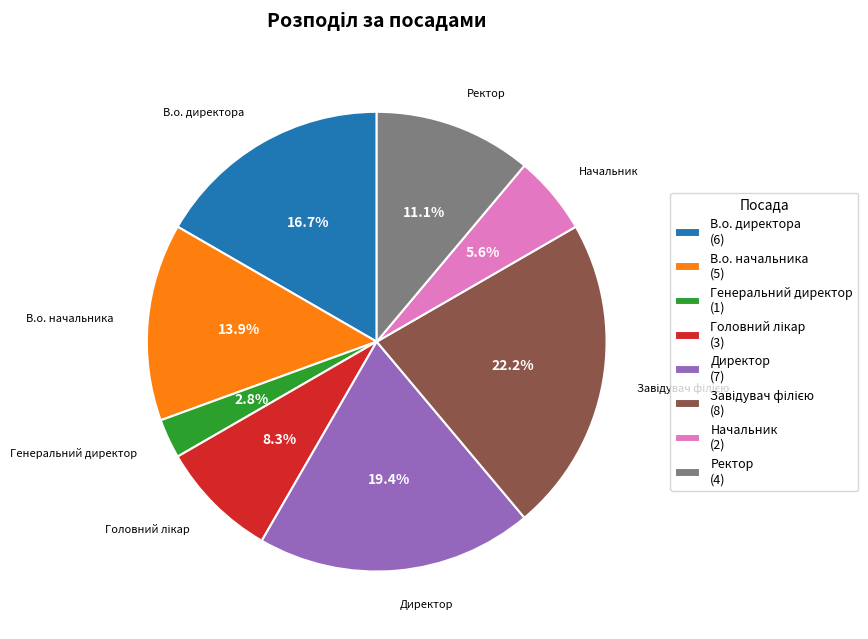

Is there any slice that represents more than half of the pie?

No